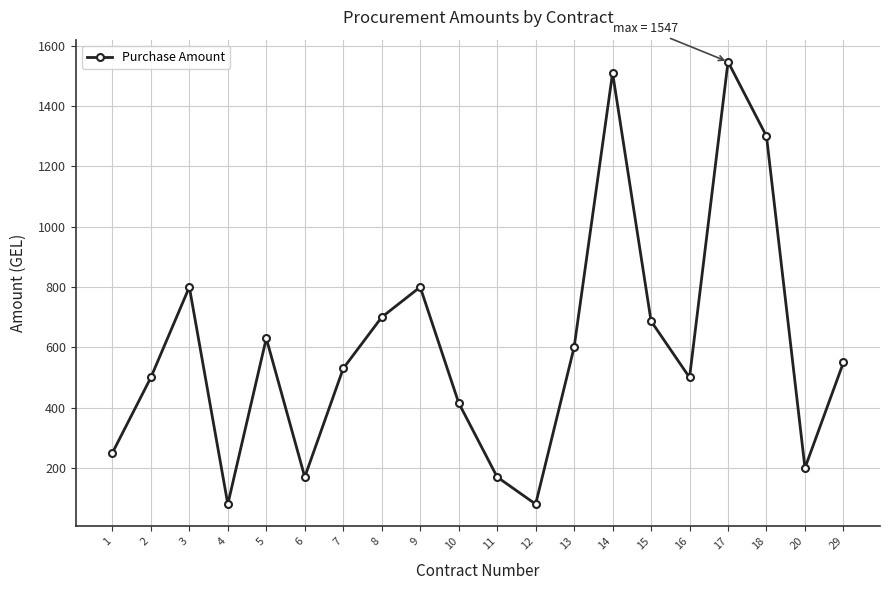

What is the change in value from 5 to 6?

-460.0